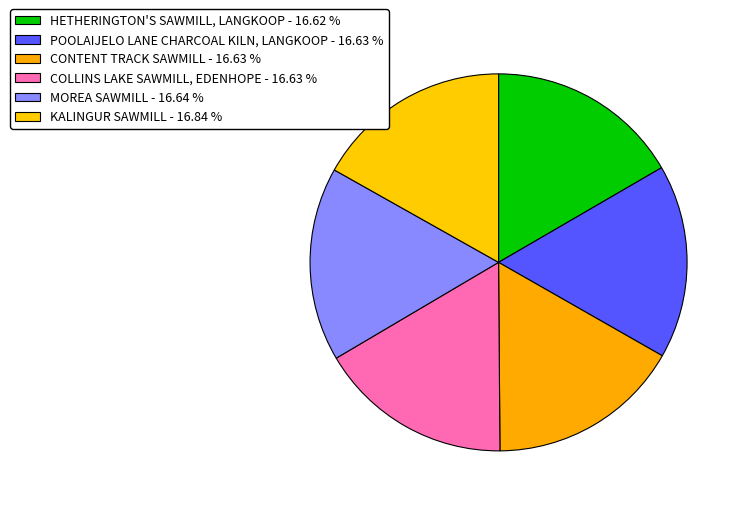

What is the smallest slice in the pie chart?

HETHERINGTON'S SAWMILL, LANGKOOP